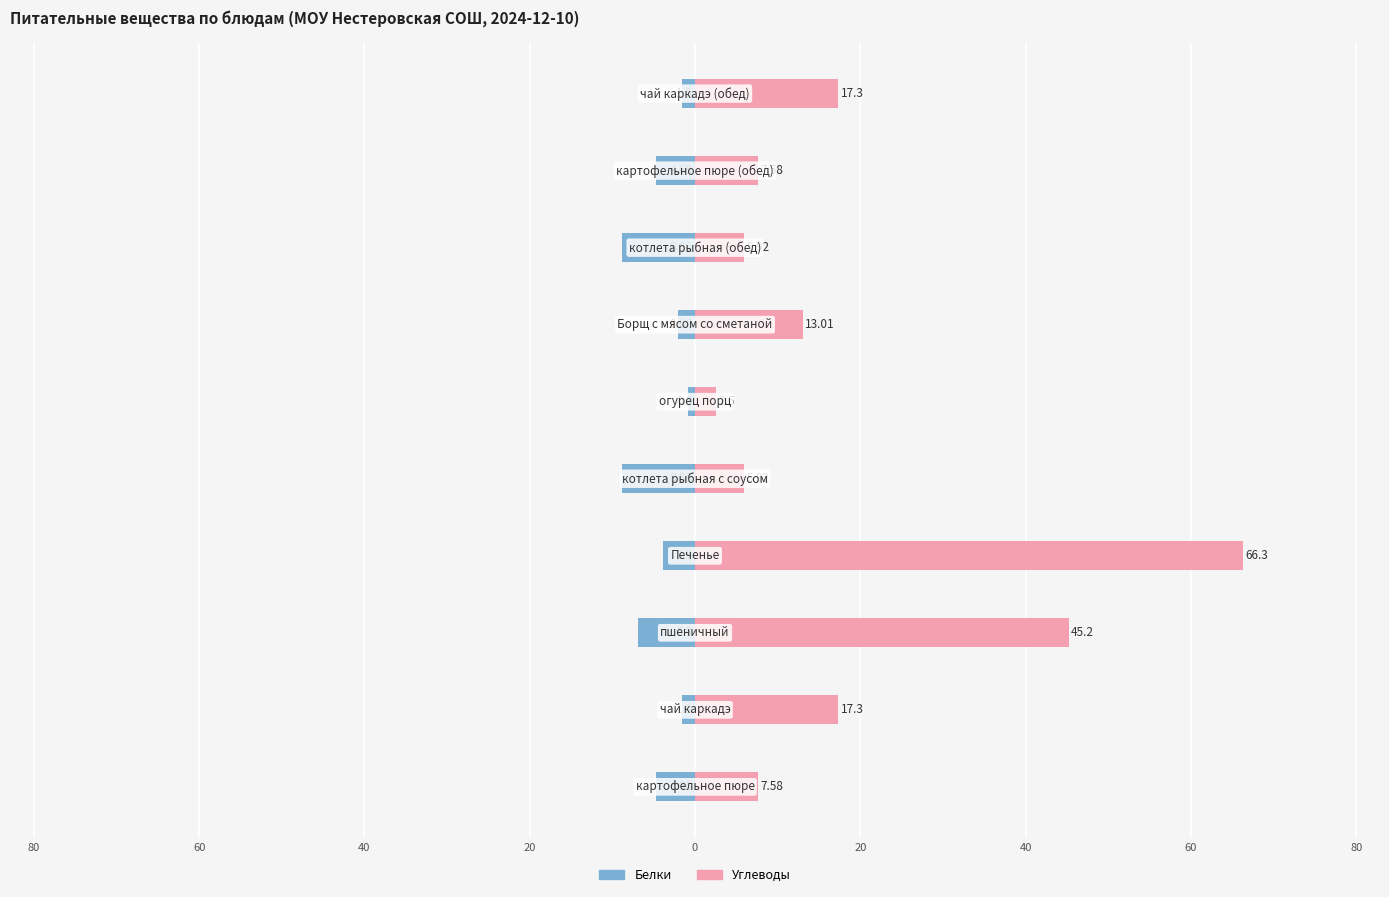

Reading left to right, what are all the values shown in this chart?

Белки: 100=-4.7	80=-1.6	60=-6.9	40=-3.9	20=-8.9	0=-0.8	20=-2.1	40=-8.9	60=-4.7	80=-1.6
Углеводы: 100=7.6	80=17.3	60=45.2	40=66.3	20=5.9	0=2.5	20=13.0	40=5.9	60=7.6	80=17.3